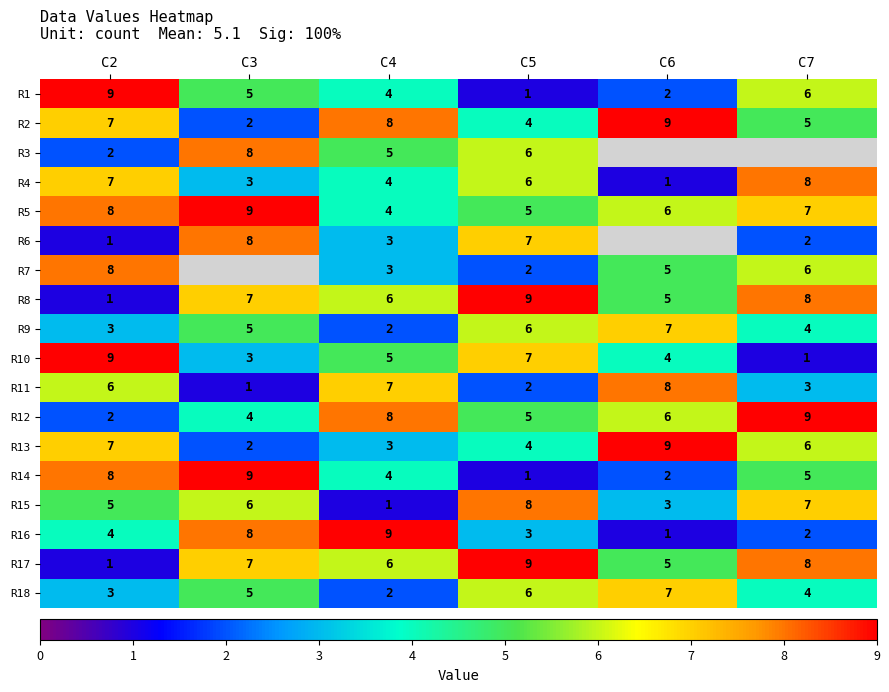

At how many categories does at least one series exceed 4?

6